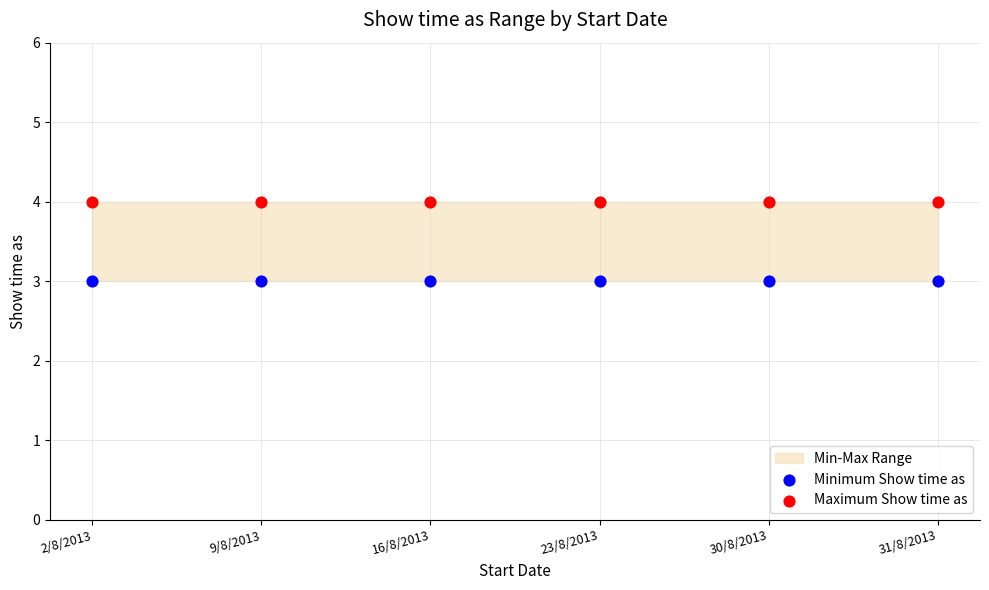

Which series contains the lowest Y value?

Minimum Show time as